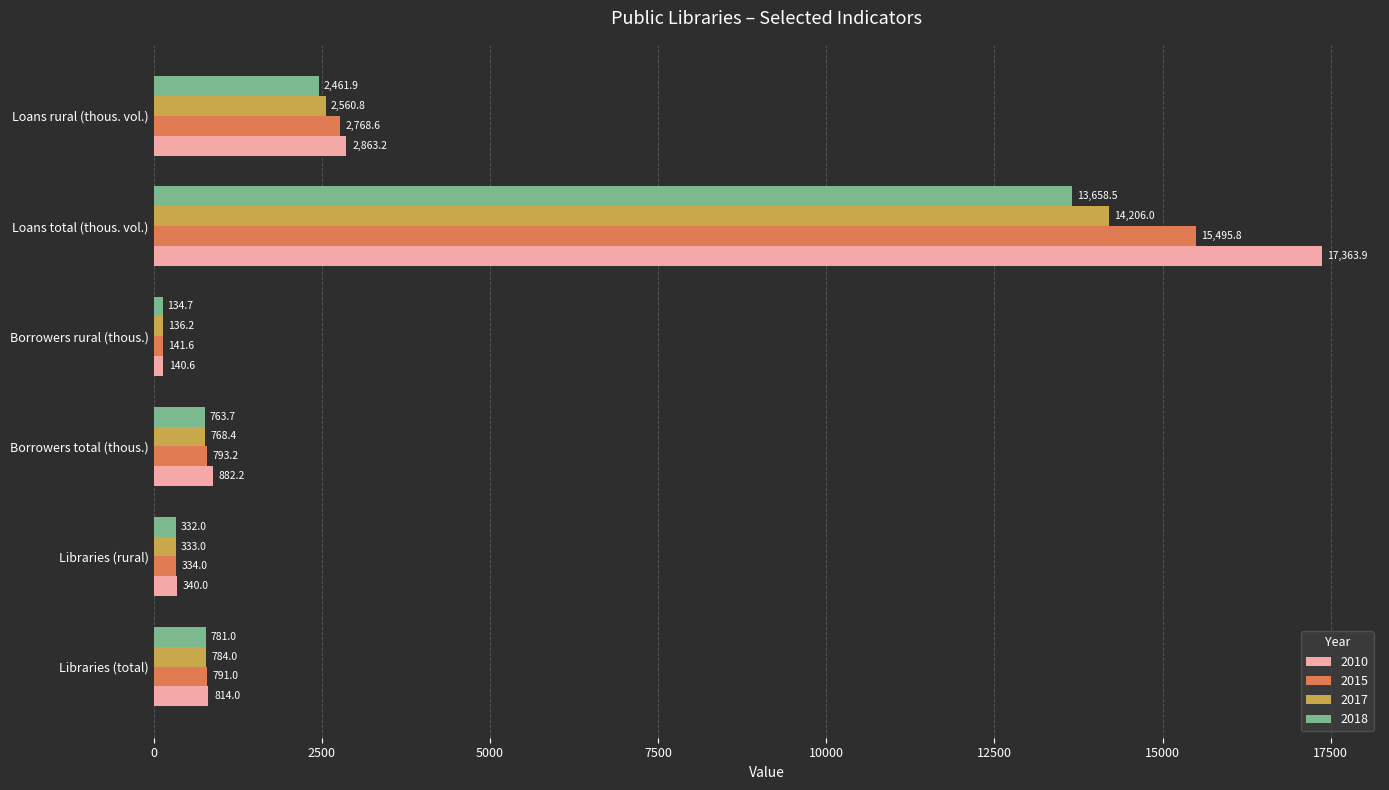

List the series in order of their peak value, lowest first.

2018, 2017, 2015, 2010